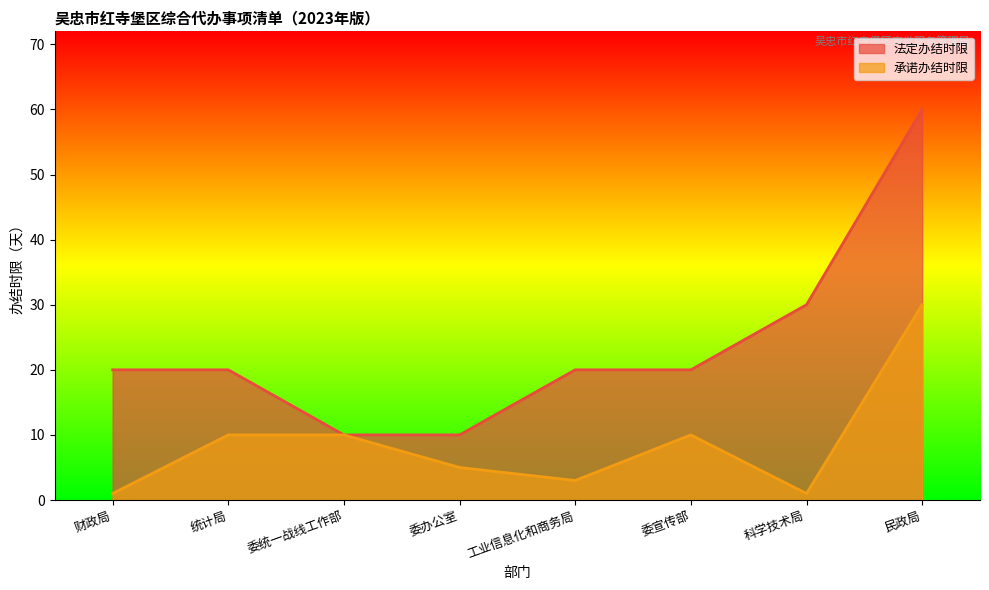

Which series changed the most between 财政局 and 工业信息化和商务局?

承诺办结时限